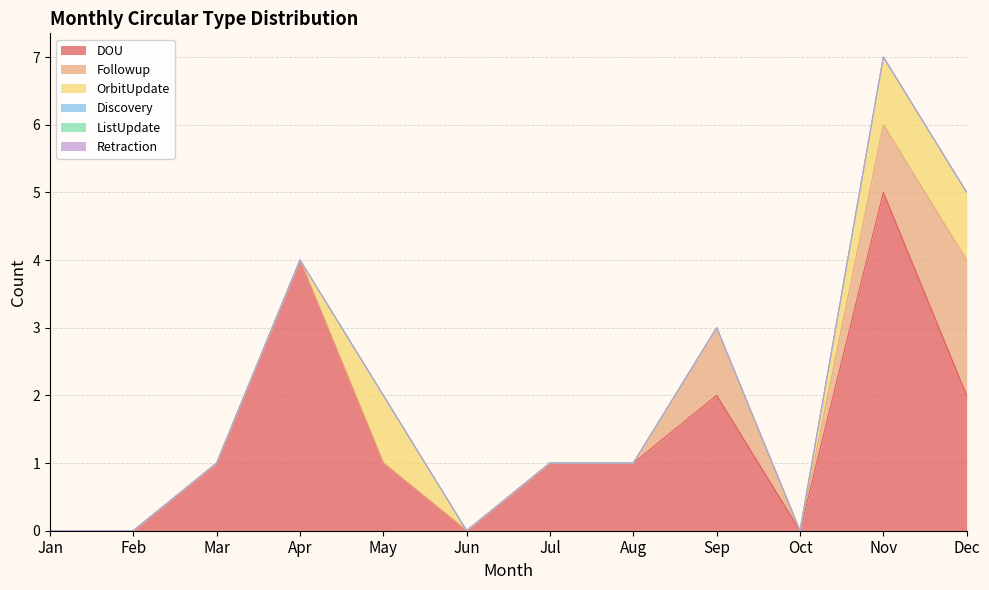

At which category is the sum across all series the highest?

Nov